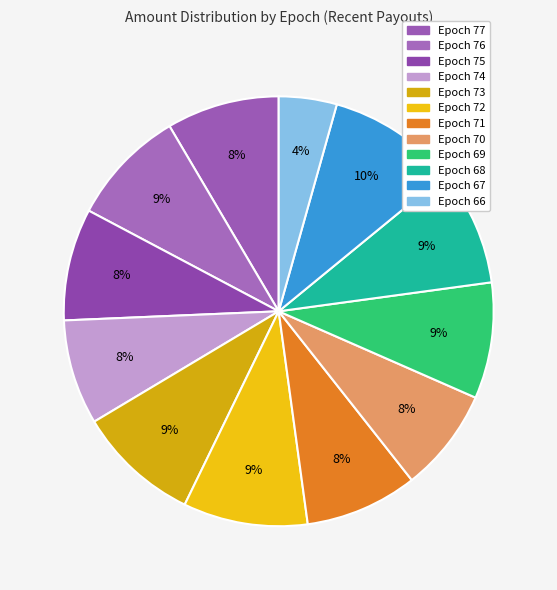

The Epoch 72 slice represents 9% of the pie. True or false?

True